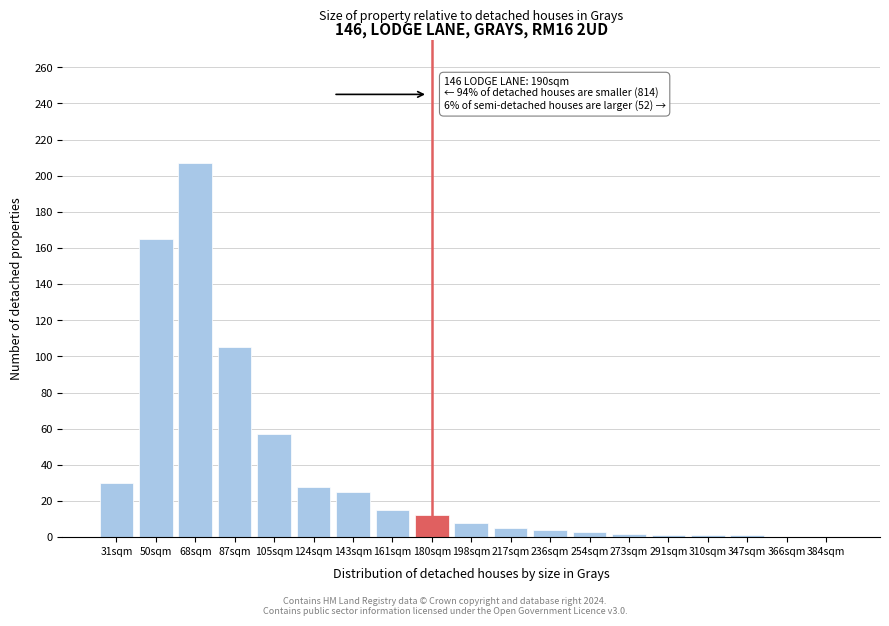

True or false: the data shows 44 at 143sqm.

False